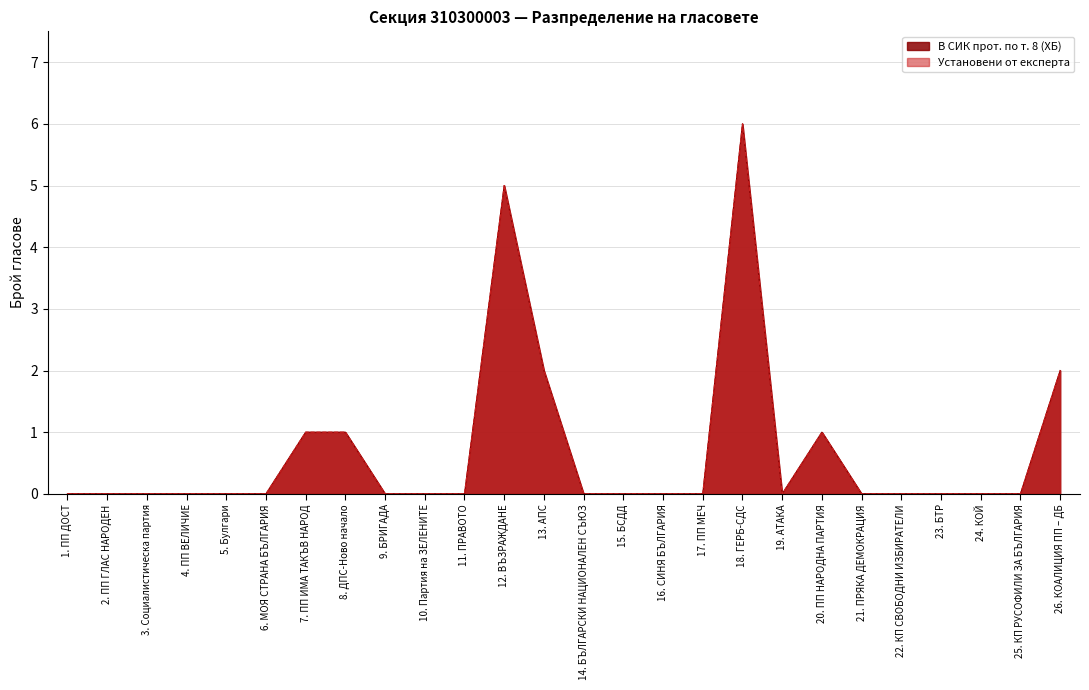

Is it true that Установени от експерта equals 0 at 21. ПРЯКА ДЕМОКРАЦИЯ?

True